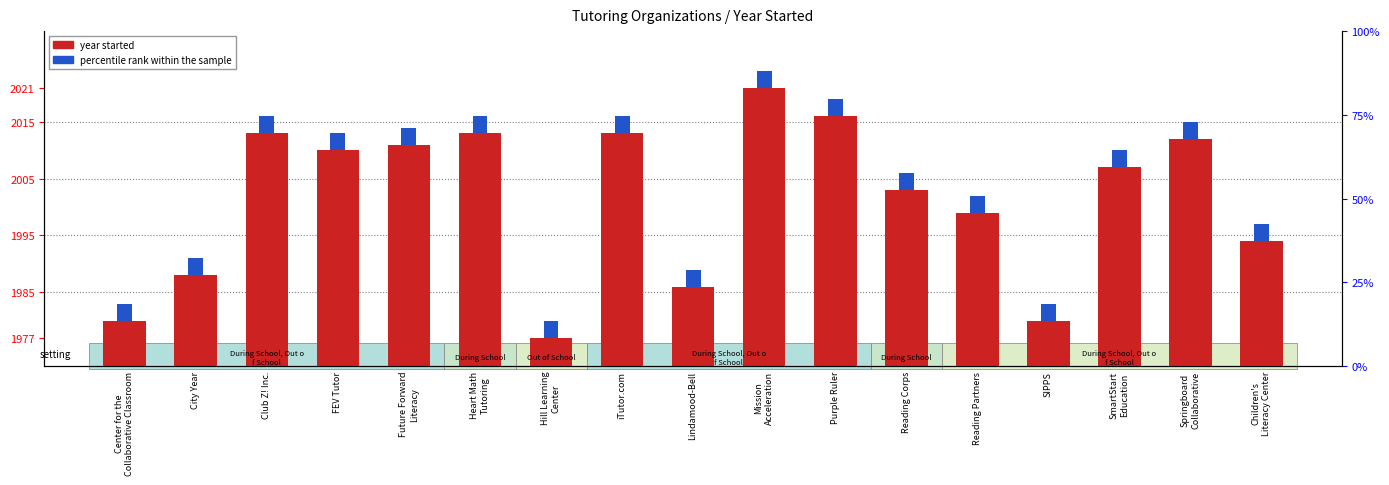

At which category is the sum across all series the highest?

Mission
Acceleration